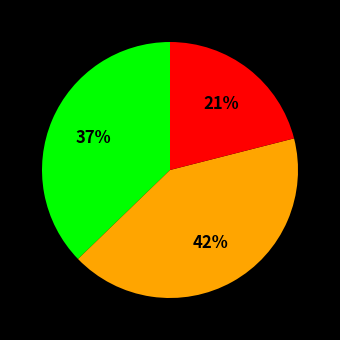

Is there a majority slice in this chart?

No